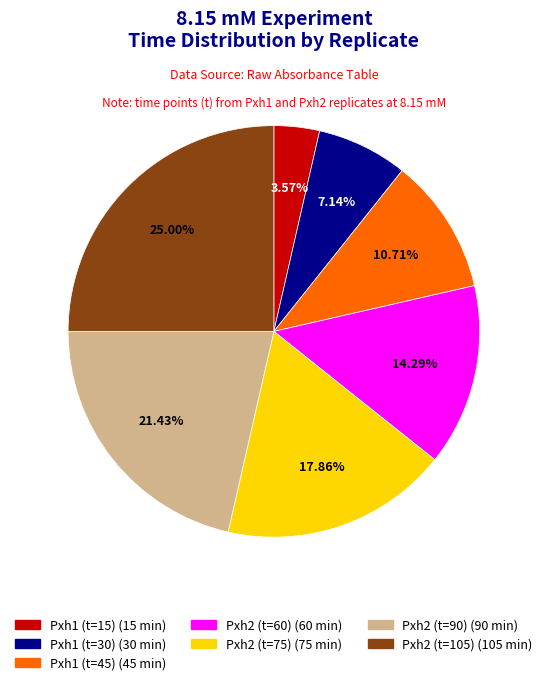

Does Pxh2 (t=90) account for over 50% of the chart?

No